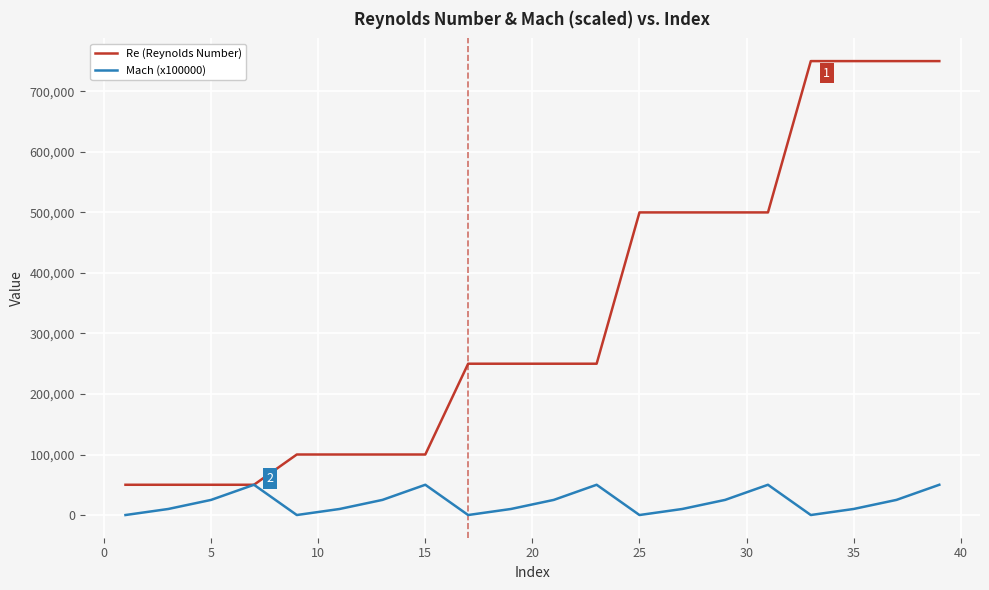

What is the average value of the Mach (x100000) series?

21250